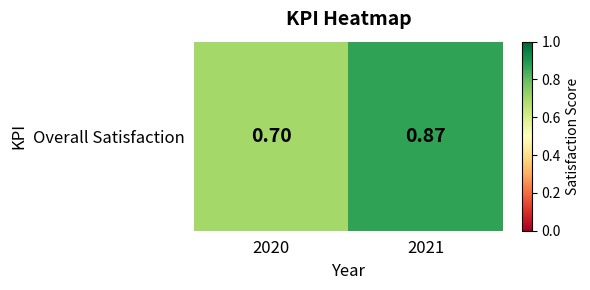

What is the smallest value displayed?

0.7